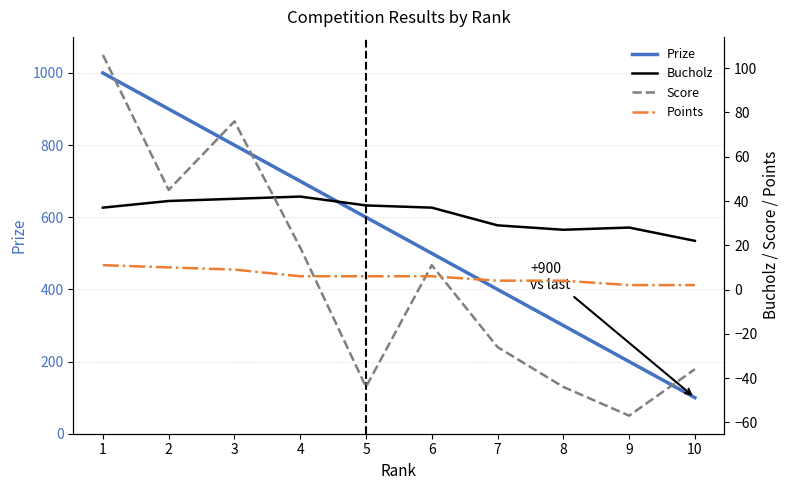

Rank the series at 4 from highest to lowest value.

Prize, Bucholz, Score, Points